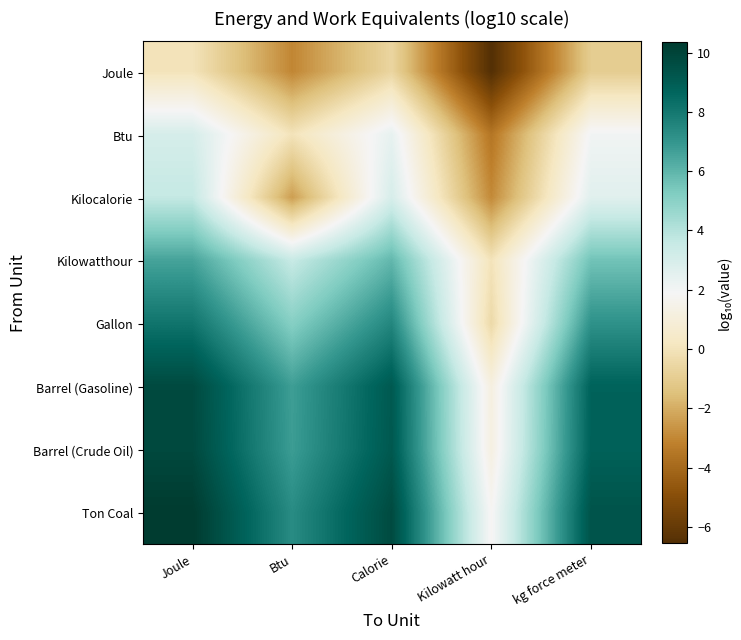

At which category is the sum across all series the highest?

Joule